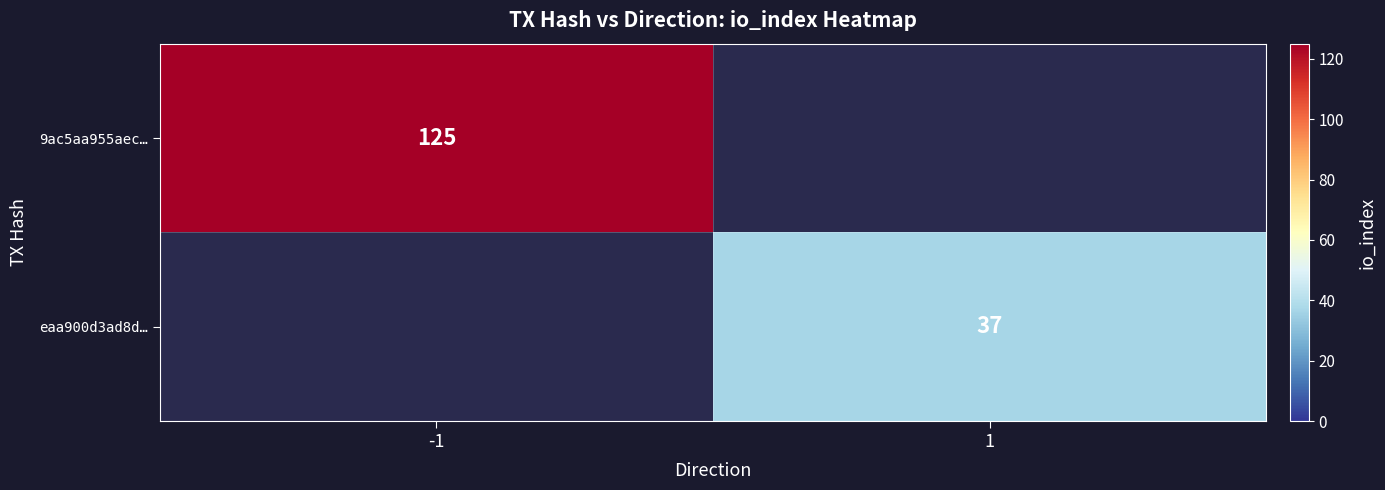

True or false: eaa900d3ad8d… has a value of 37 at 1.

True